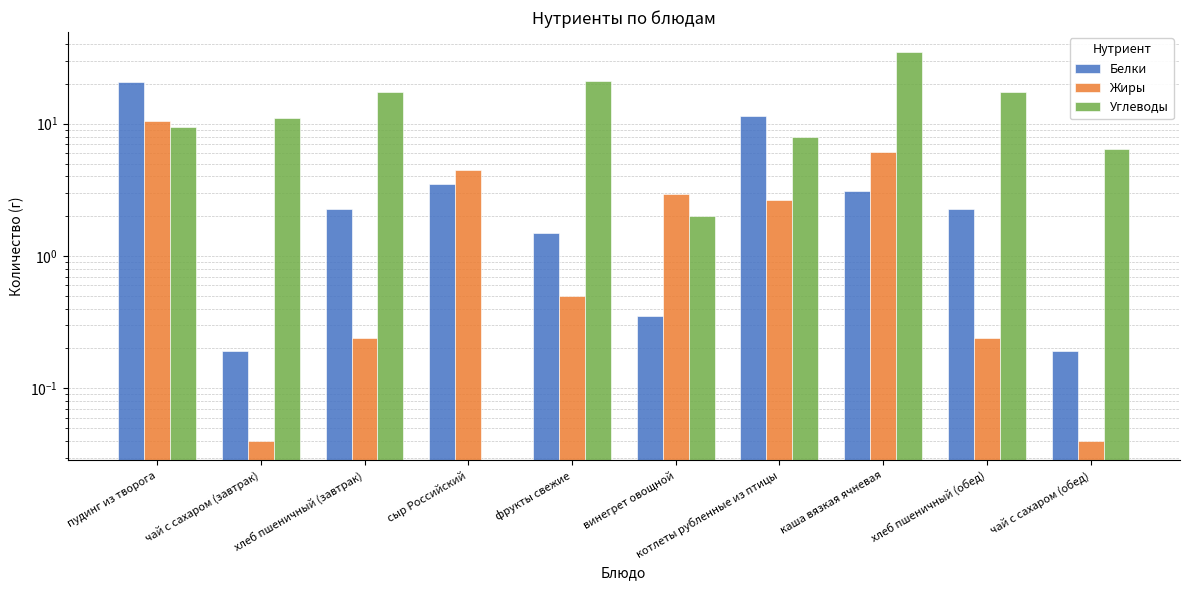

What is the difference between the maximum and second lowest values in the Жиры series?

10.5